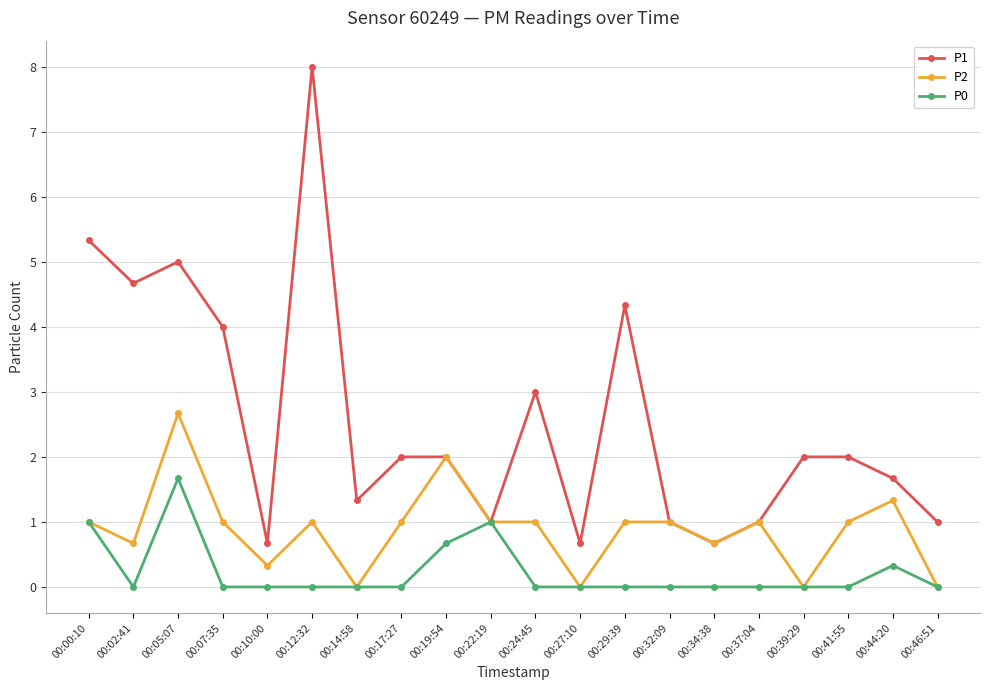

Where is the first local minimum for P2?

00:02:41